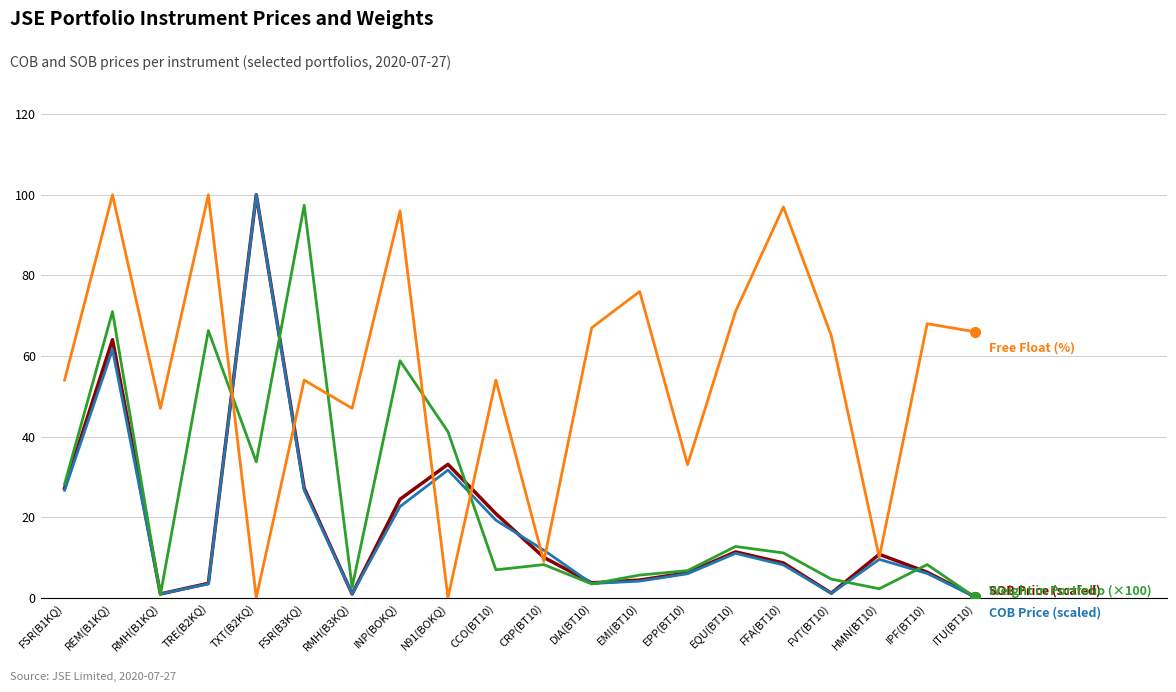

How many distinct data groups are displayed?

4